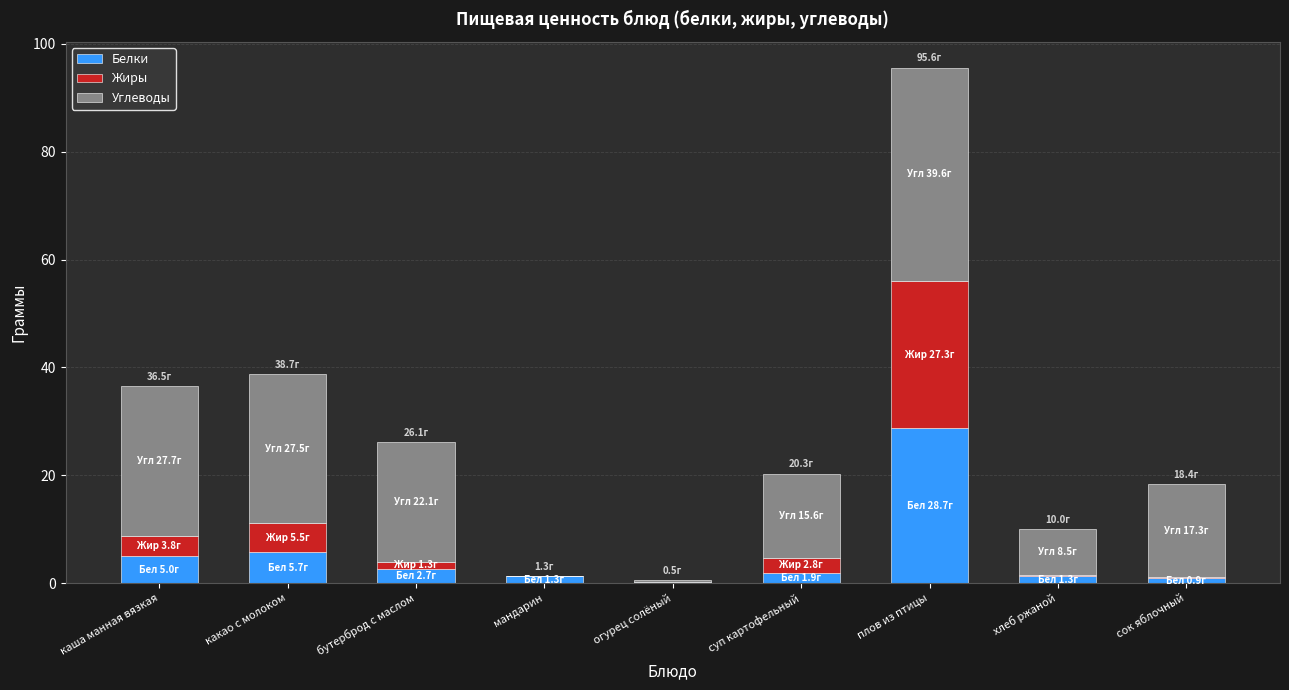

At which category is the sum across all series the highest?

плов из птицы